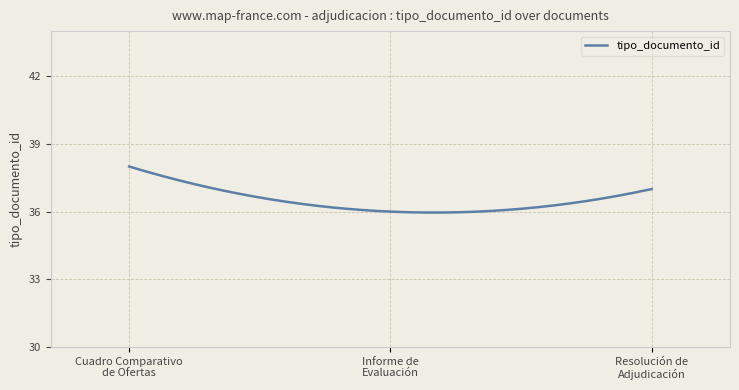

How many lines are shown in the chart?

1